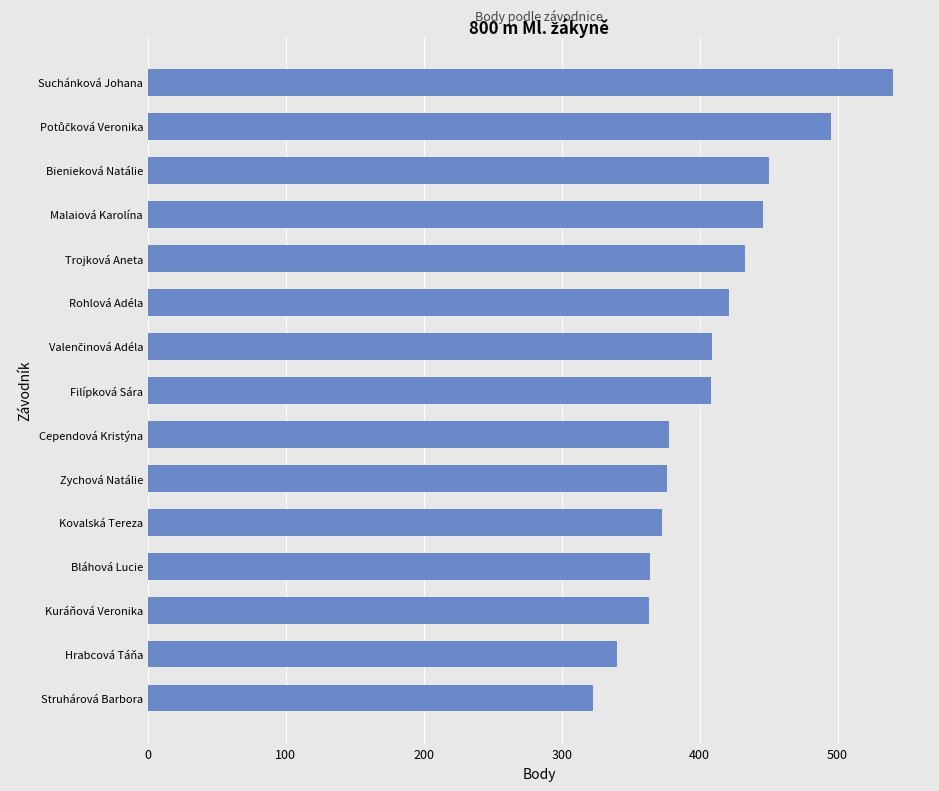

What is the average value?

408